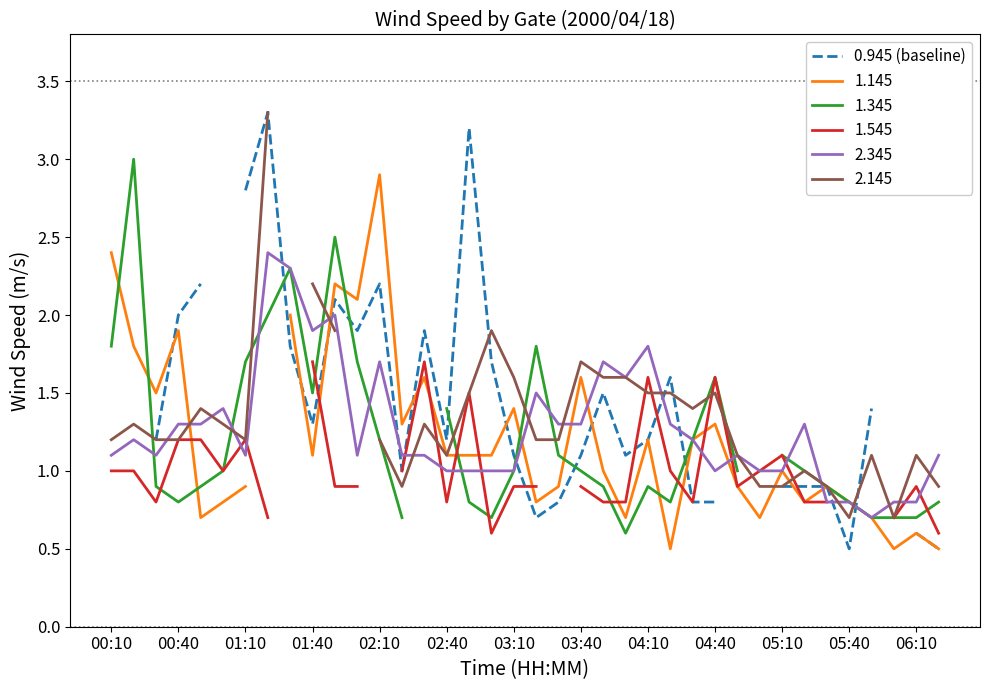

What is the highest value of the 2.345 series?

2.4